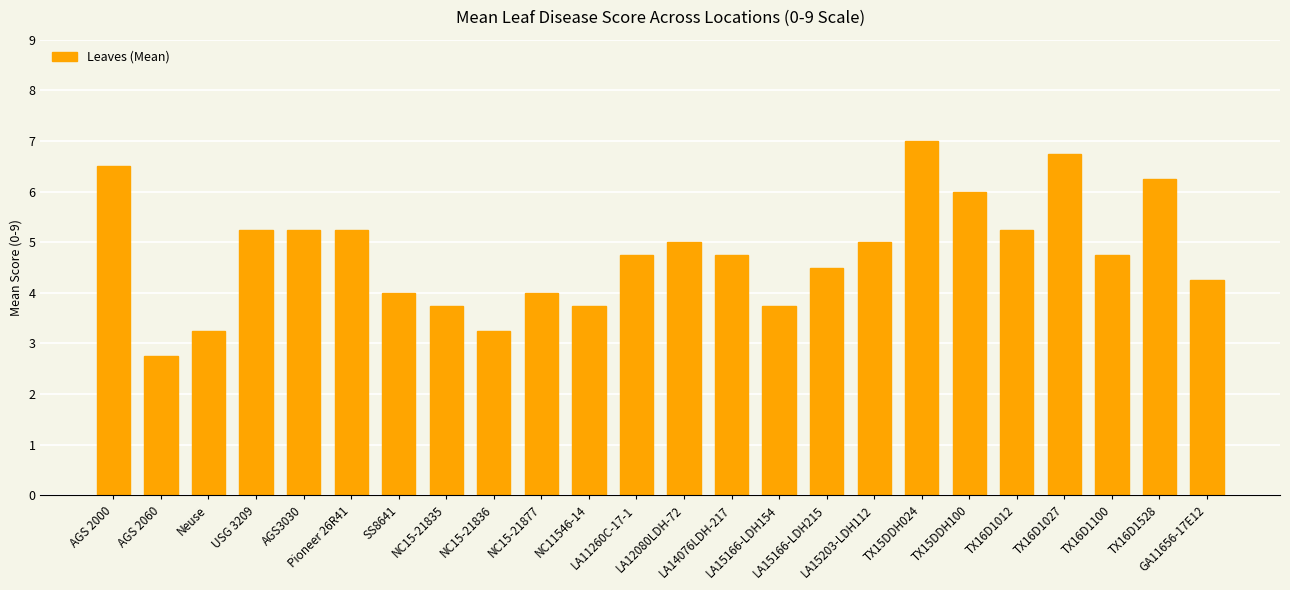

What is the difference between the values at NC15-21836 and LA14076LDH-217?

1.5